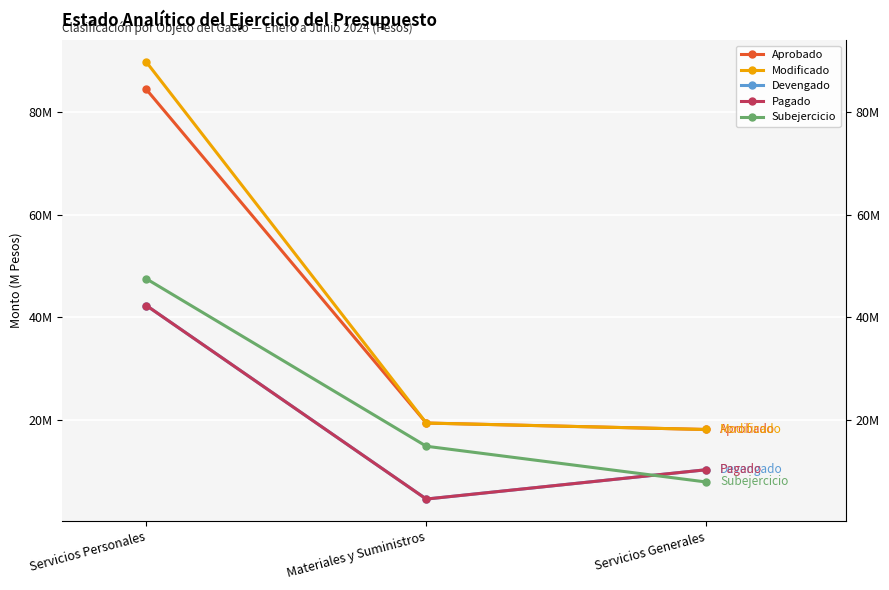

Rank the categories by Pagado value from highest to lowest.

Servicios Personales, Servicios Generales, Materiales y Suministros